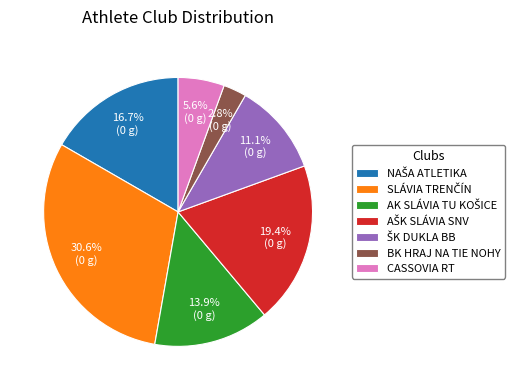

How many slices are in this pie chart?

7